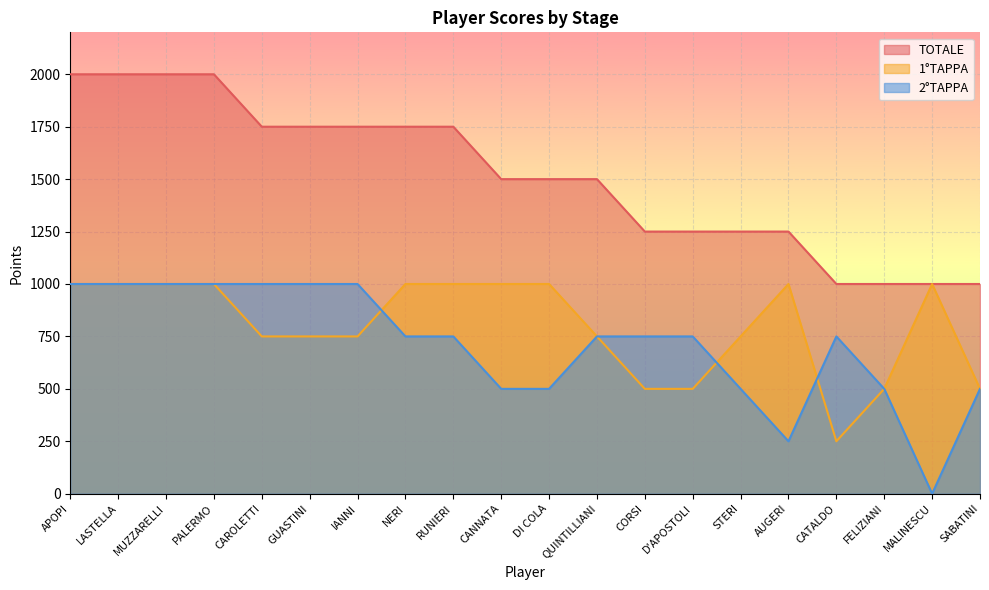

How many distinct data groups are displayed?

3